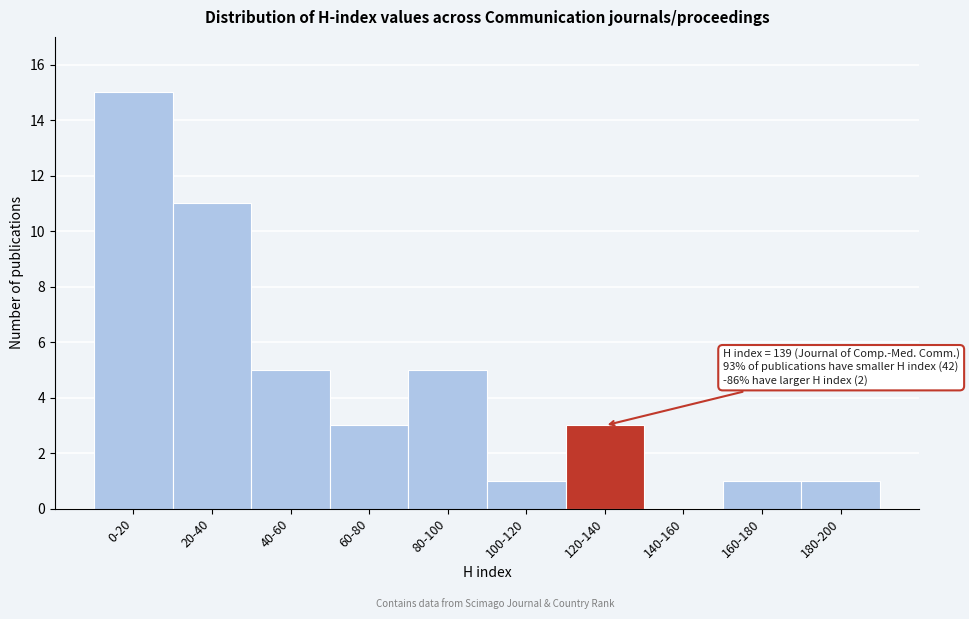

Reading left to right, extract all data points from this chart.

0-20=15	20-40=11	40-60=5	60-80=3	80-100=5	100-120=1	120-140=3	140-160=0	160-180=1	180-200=1